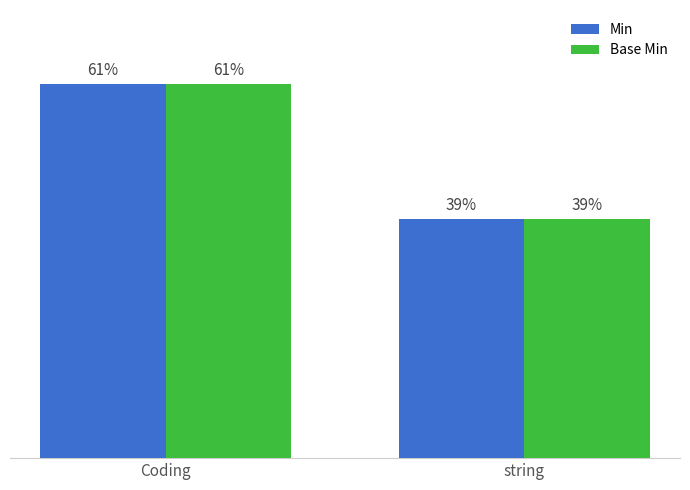

What is the label of the 2nd bar from the right?

Coding